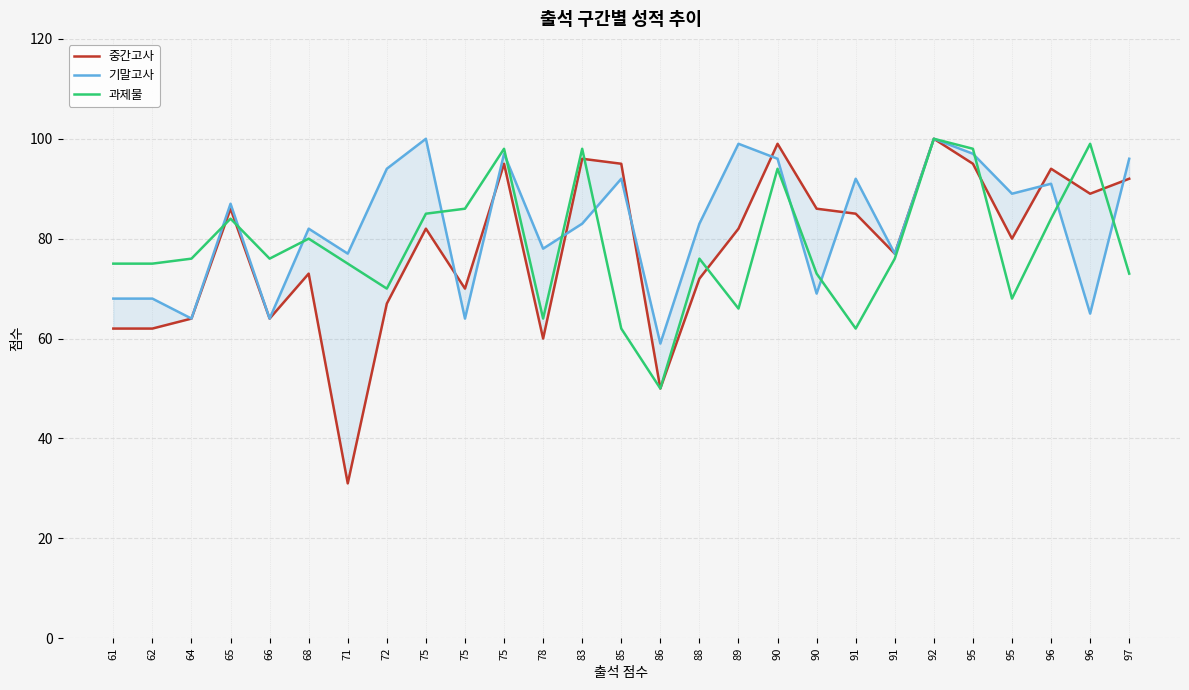

What is the difference between the maximum and second lowest values in the 과제물 series?

38